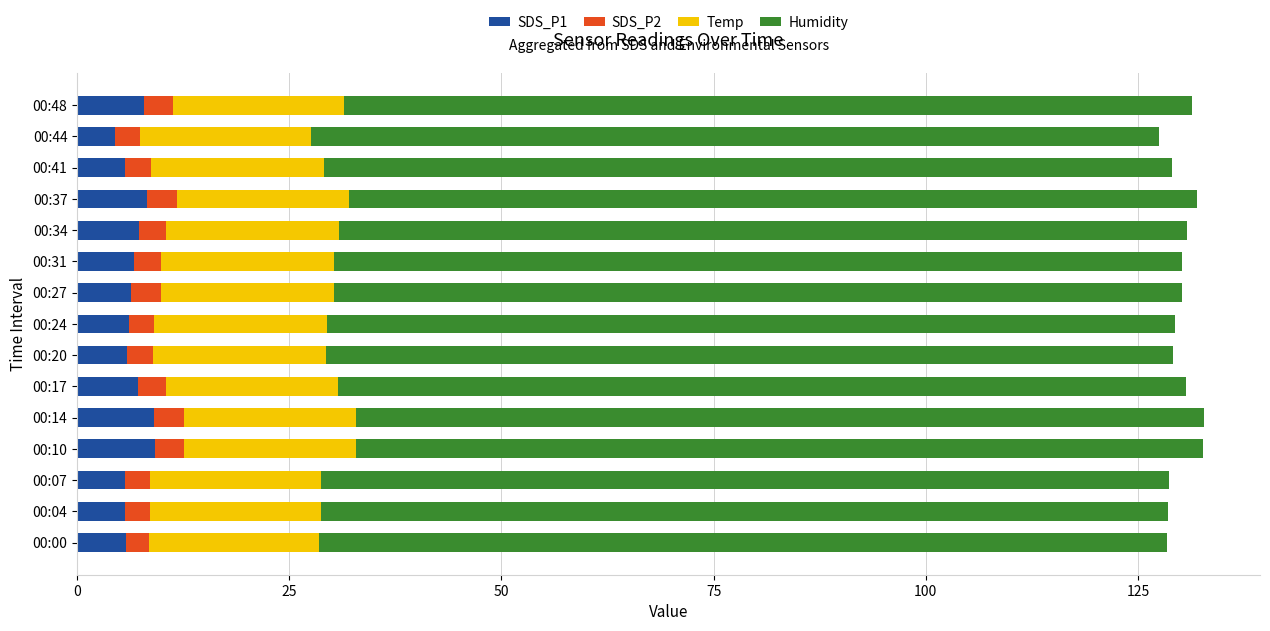

What is the average value of the SDS_P1 series?

6.7